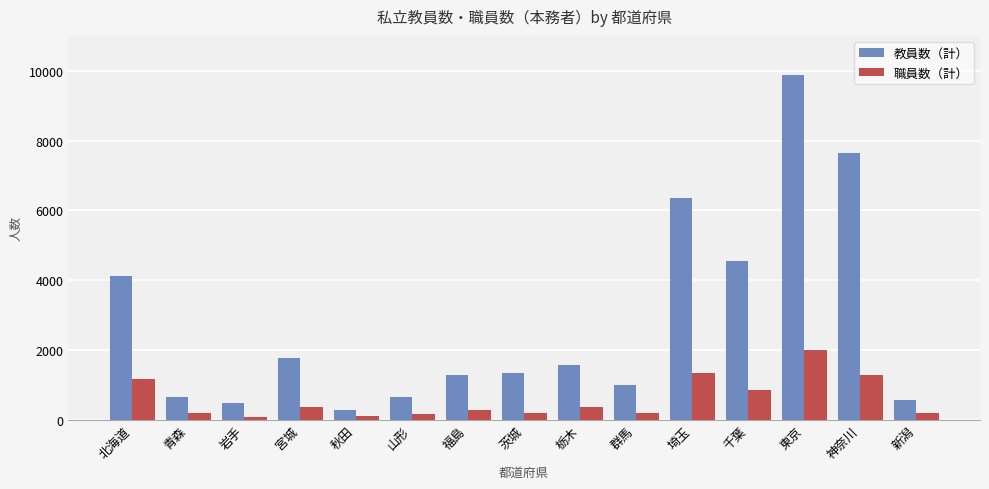

What is the value of the 教員数（計） bar at the 9th from the left?

1578